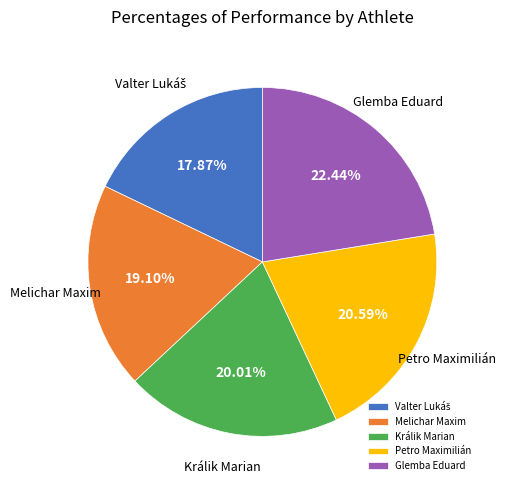

Is it true that Králik Marian is 20% of the pie?

True